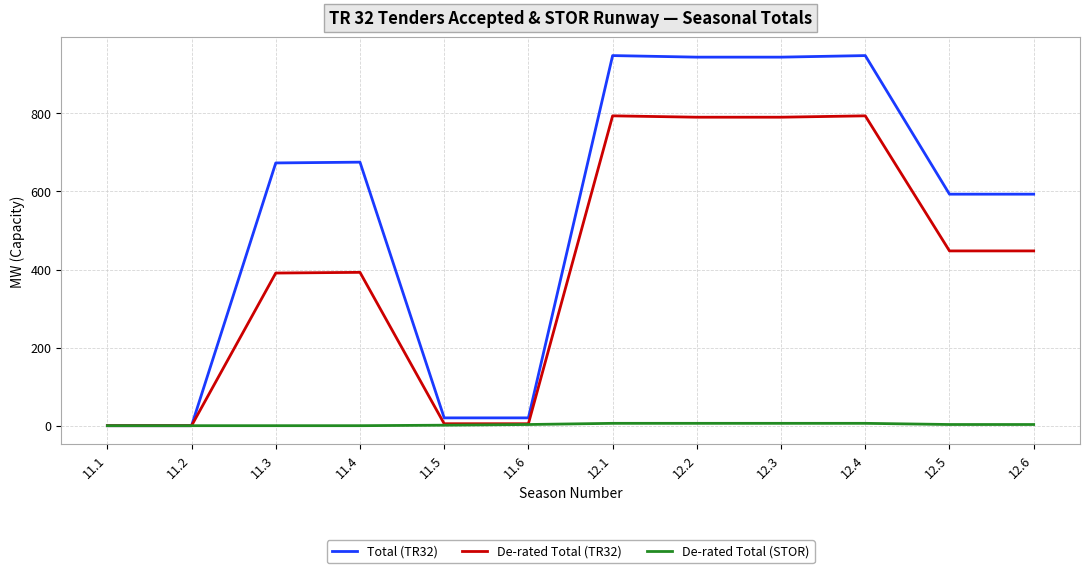

Rank the series at 12.1 from lowest to highest value.

De-rated Total (STOR), De-rated Total (TR32), Total (TR32)